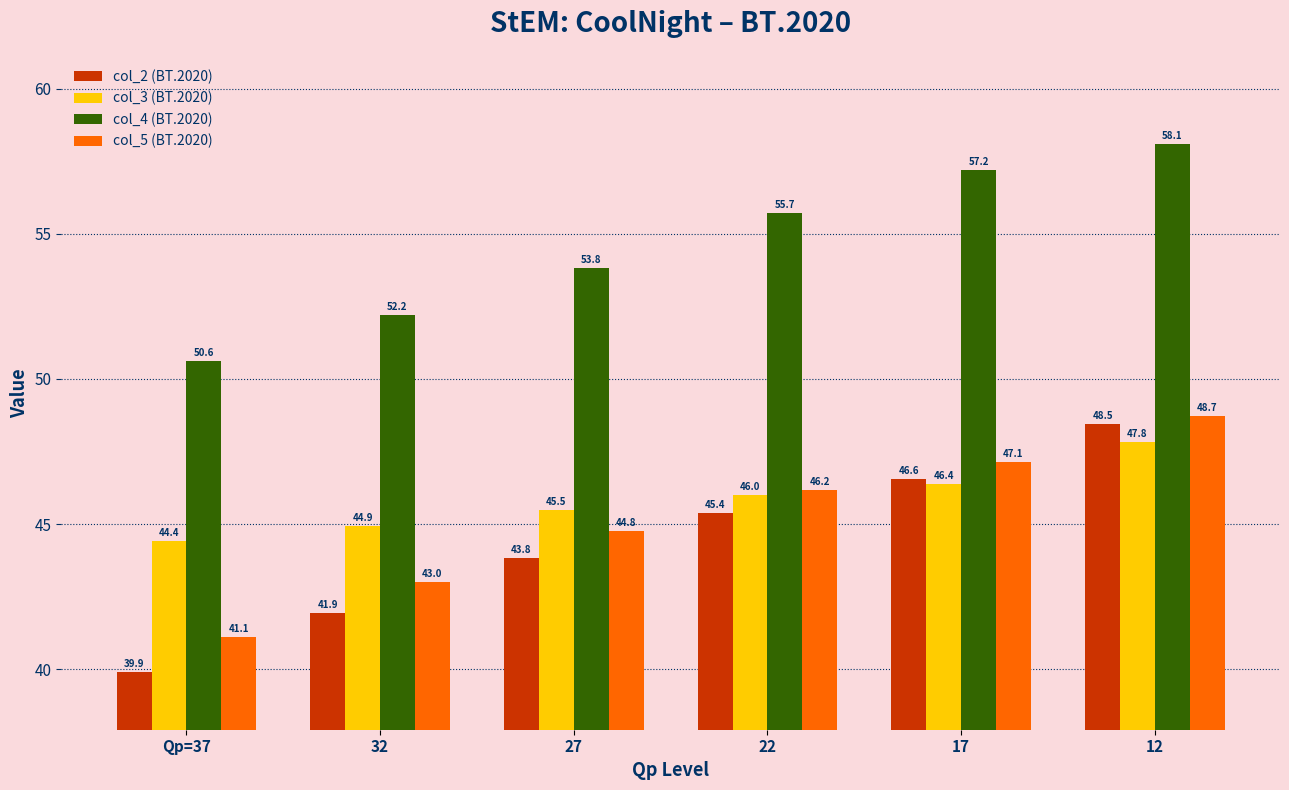

Between 27 and 22, which series saw the biggest shift?

col_4 (BT.2020)